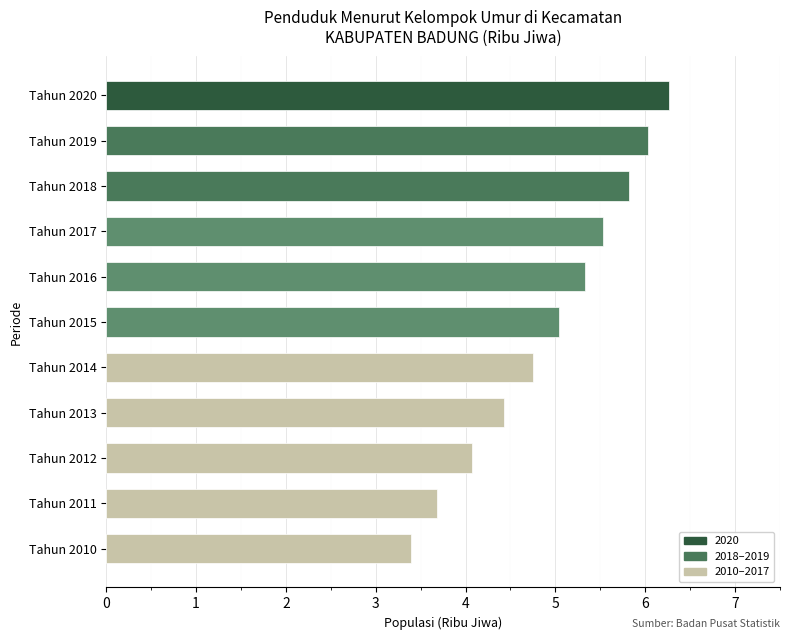

How many data points are less than 5?

5